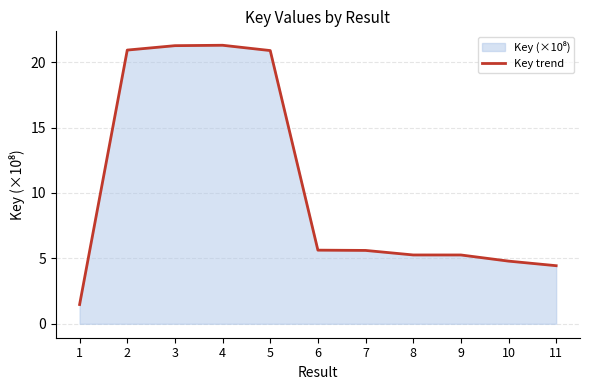

True or false: the data shows 7.3 at 3.

False